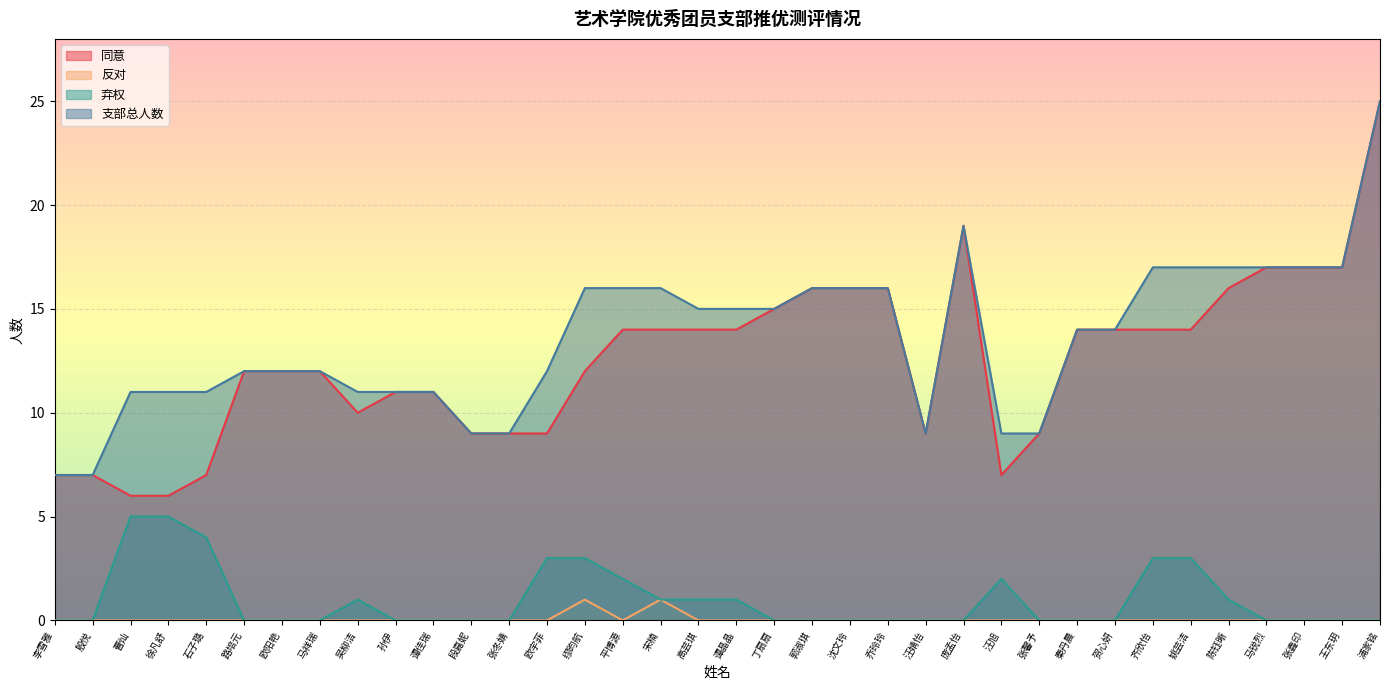

What is the label of the 5th point from the right?

陈钰晰